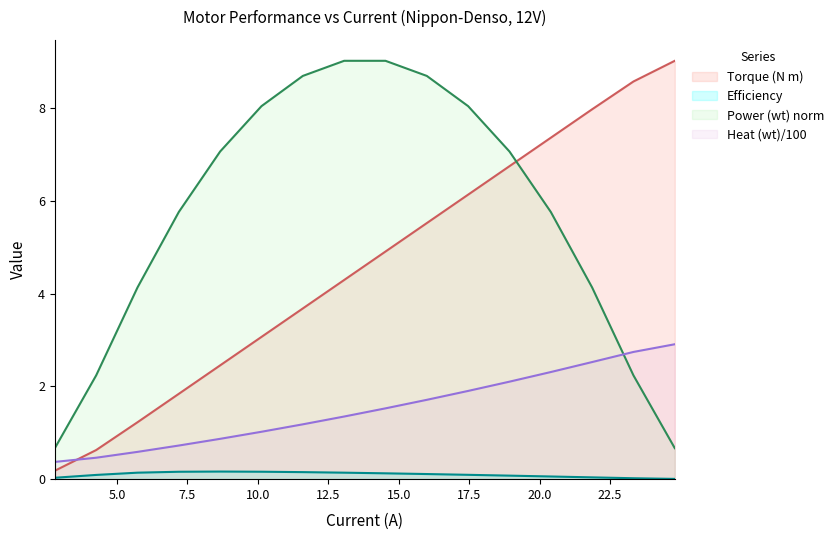

Which series ends up on top after the final intersection of power and torque?

torque